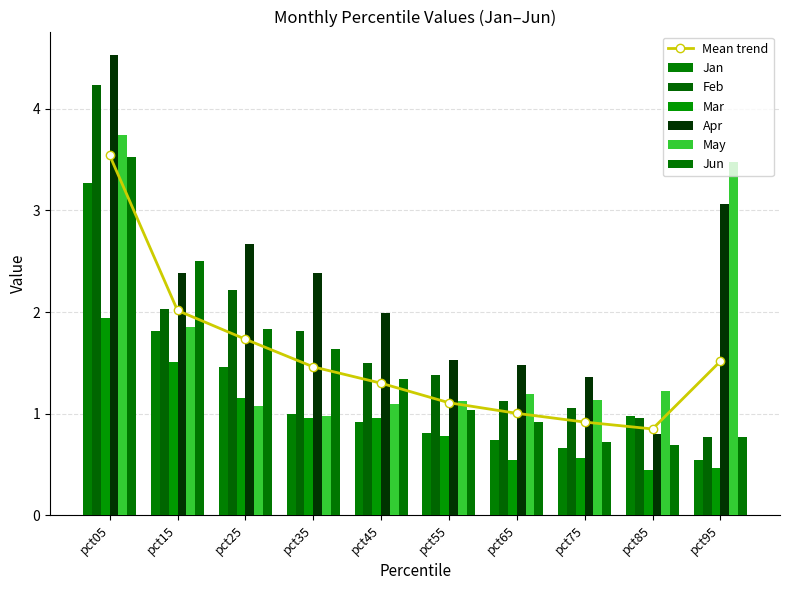

List the labels in order of Mar value, smallest first.

pct85, pct95, pct65, pct75, pct55, pct45, pct35, pct25, pct15, pct05